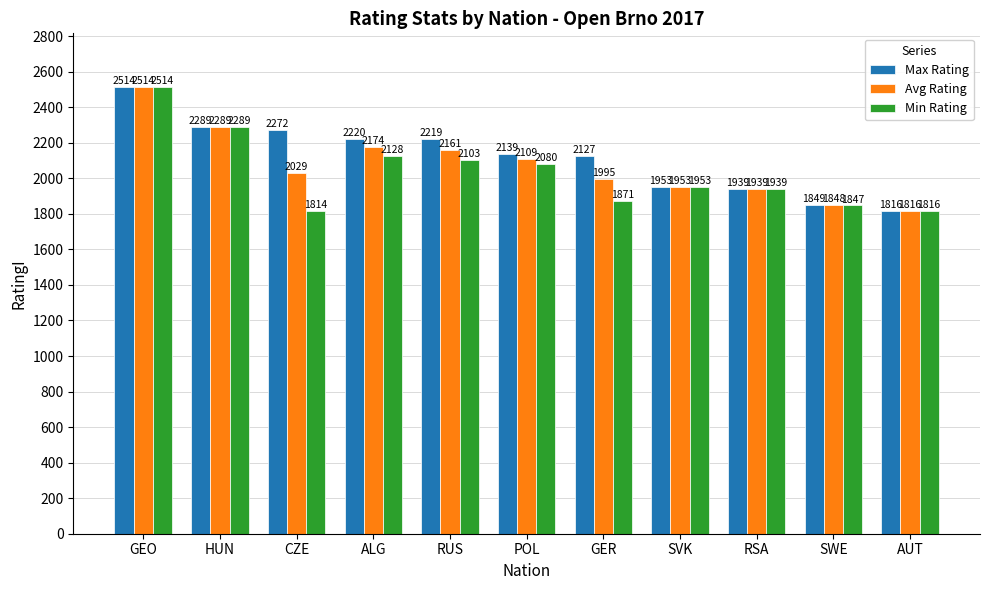

What is the difference between the maximum and minimum values in the Avg Rating series?

698.0